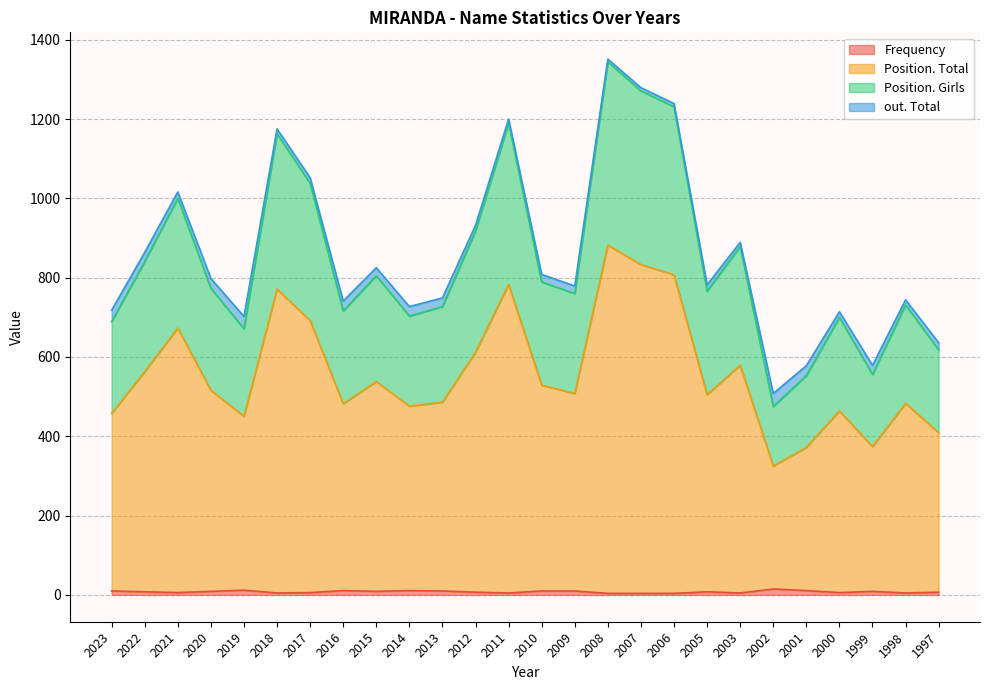

Does the chart have visible grid lines?

Yes